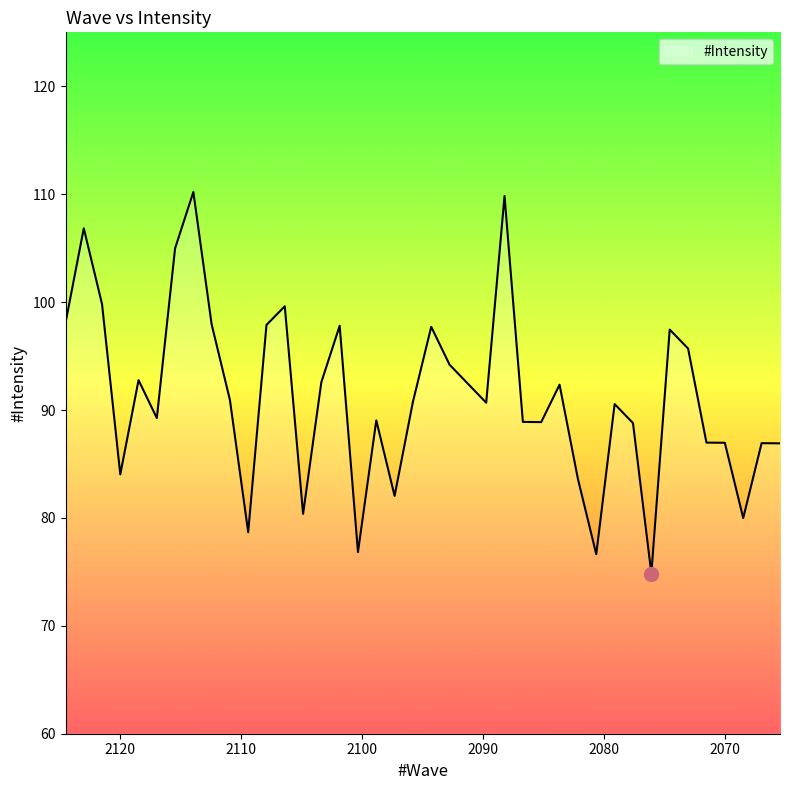

List the labels in order of value, smallest first.

2076.091797, 2080.642578, 2100.324219, 2109.390625, 2068.503906, 2104.857422, 2097.298828, 2082.158203, 2119.955078, 2065.466797, 2066.986328, 2070.023438, 2071.541016, 2077.609375, 2085.1875, 2086.703125, 2098.810547, 2116.9375, 2079.125, 2089.732422, 2095.787109, 2110.900391, 2083.673828, 2091.246094, 2103.347656, 2118.447266, 2092.759766, 2073.058594, 2074.576172, 2094.273438, 2101.835938, 2107.880859, 2112.410156, 2124.478516, 2106.369141, 2121.462891, 2115.429688, 2122.970703, 2088.21875, 2113.919922